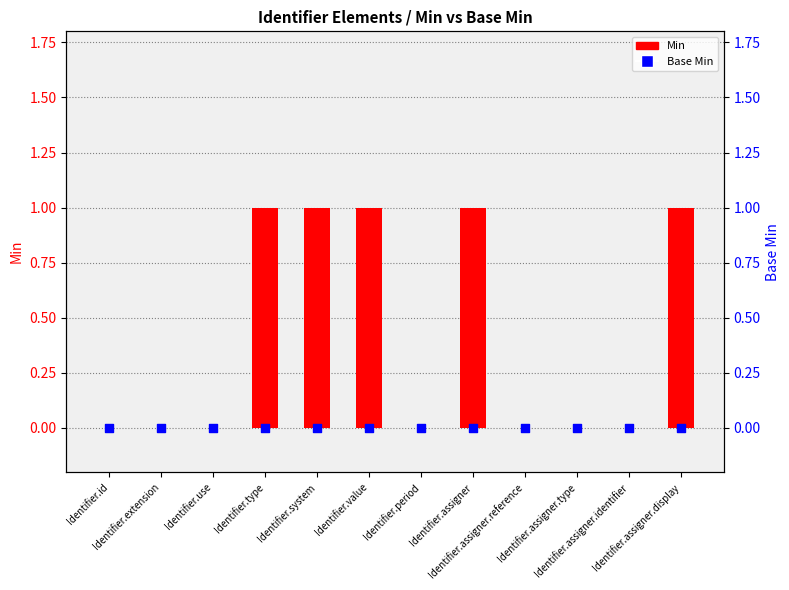

Which series contains the highest Y value?

Min